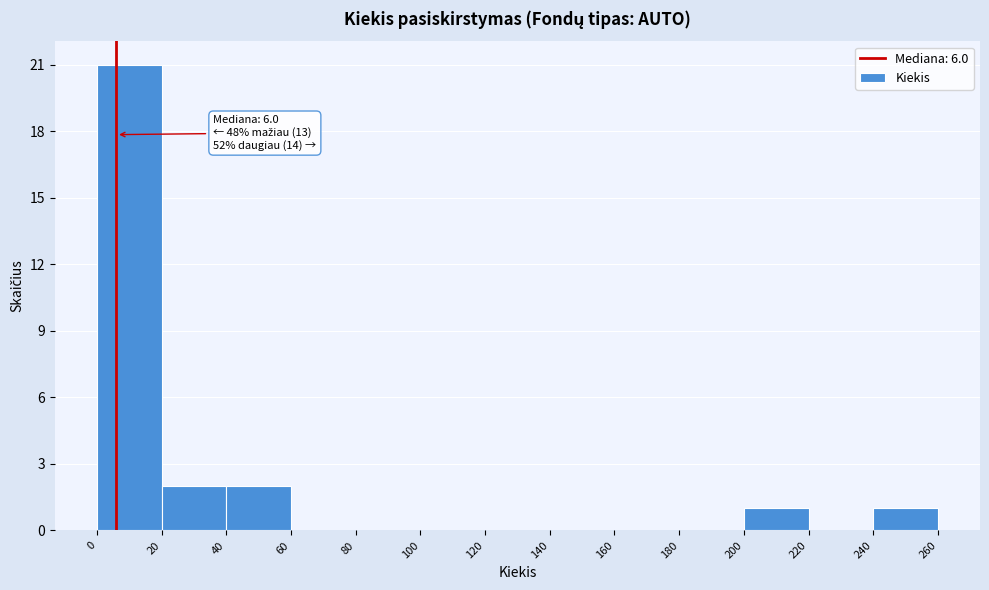

Over which range of the x-axis is the bar tallest?

0 to 20